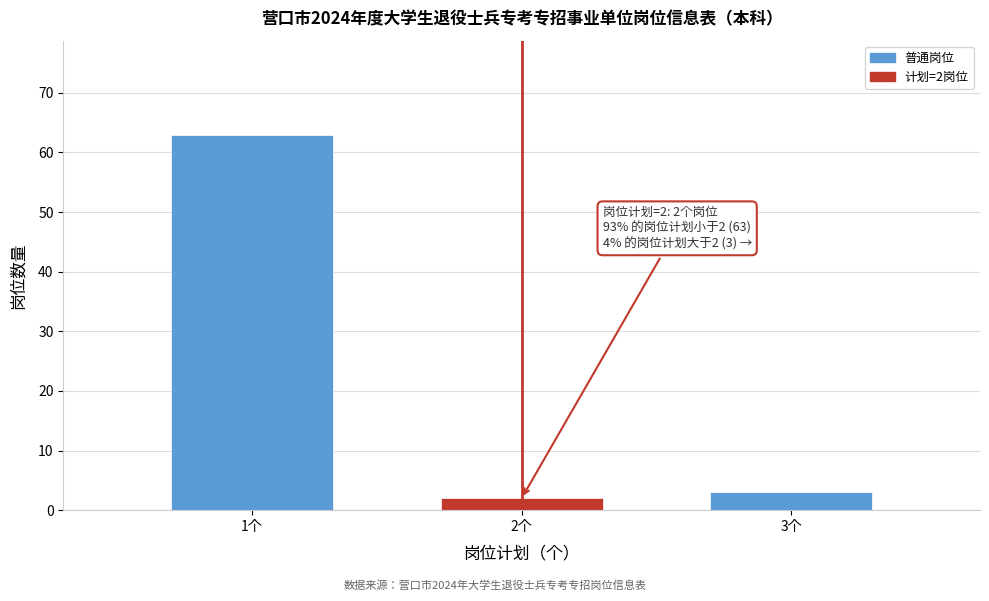

Reading right to left, list all the values displayed in this chart.

3	2	63